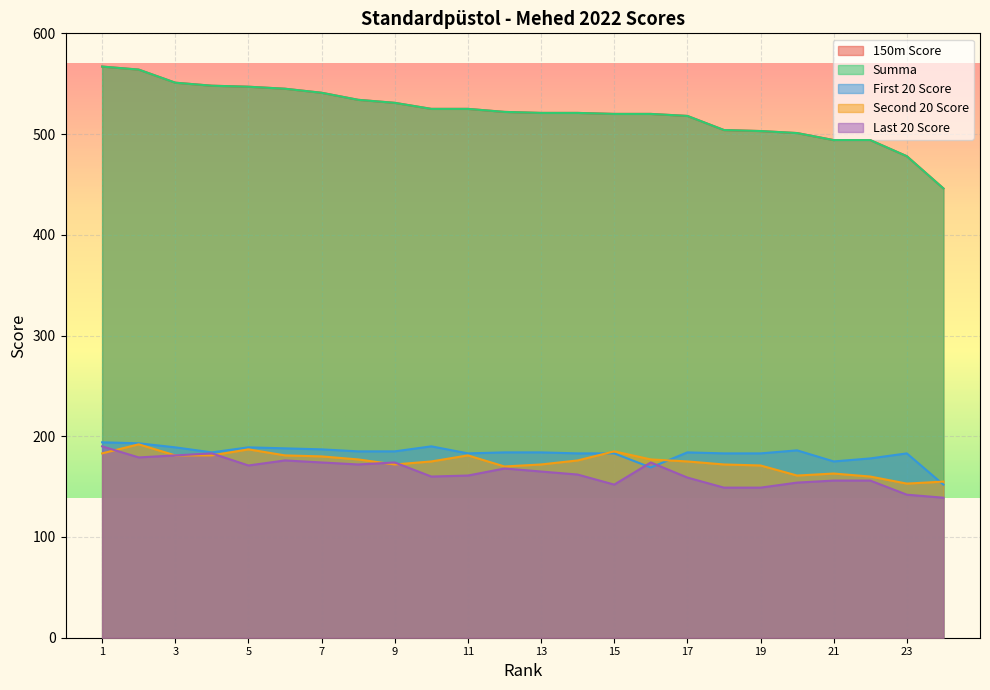

What is the total value across all series at 13?

1563